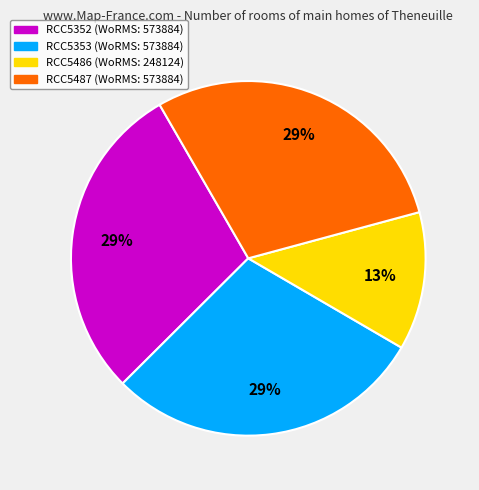

Count the number of slices in the pie.

4